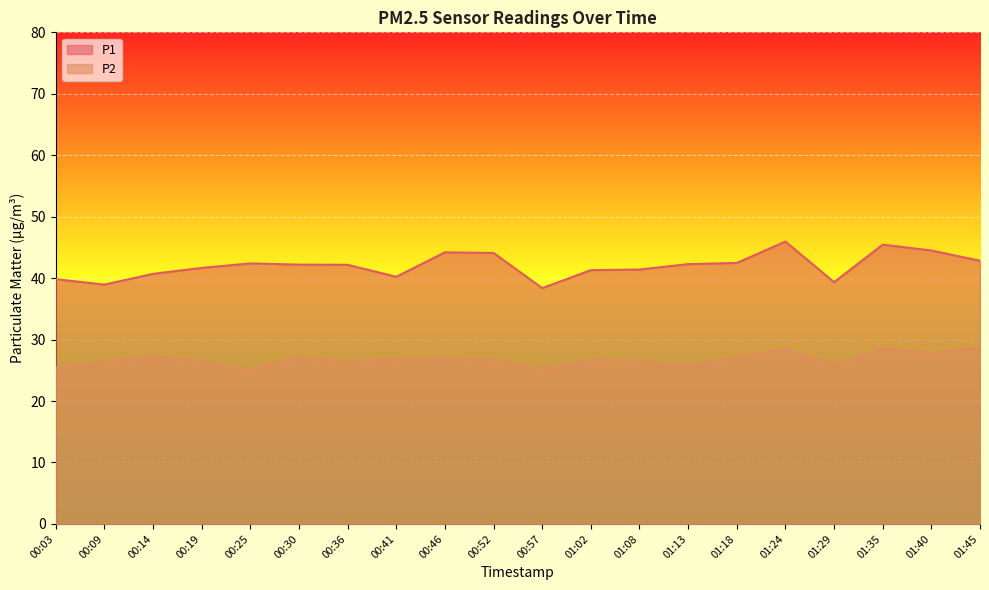

True or false: P1 has a value of 68.7 at 00:25.

False